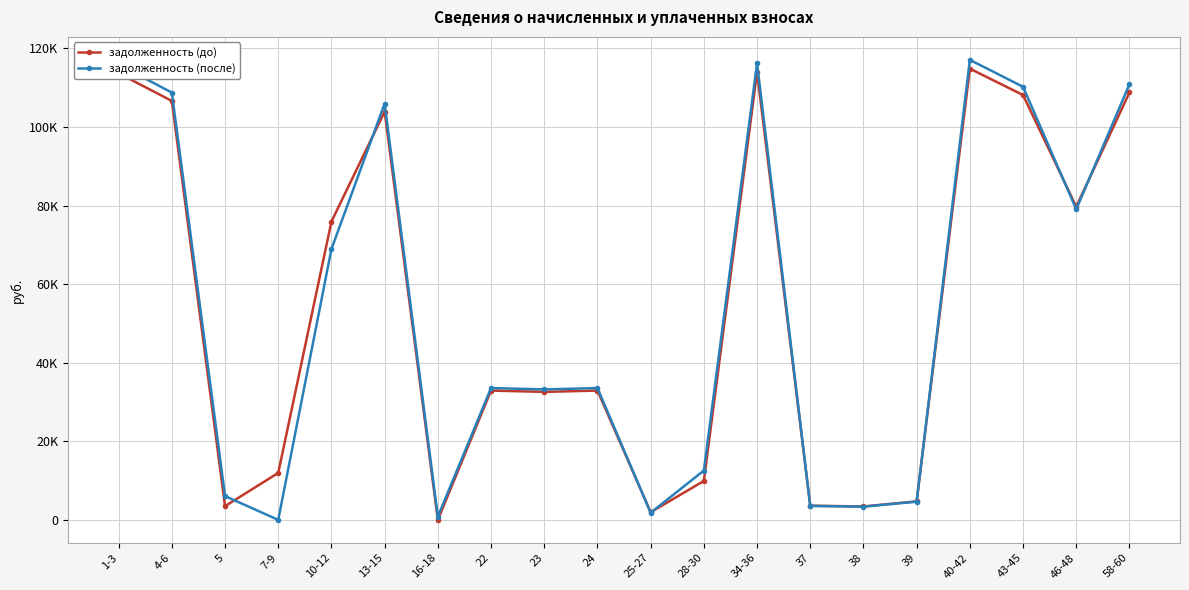

Where does the задолженность (до) series first go above 32913?

1-3